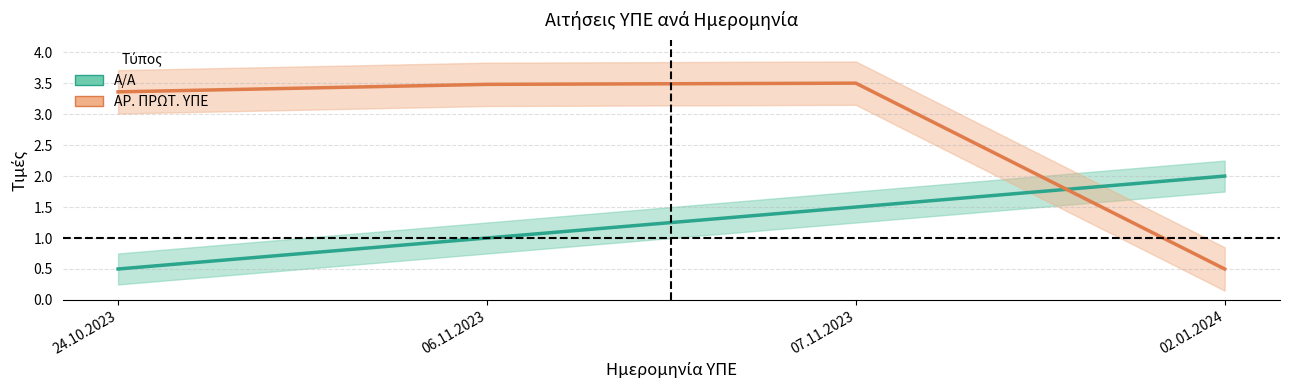

At which category does ΑΡ. ΠΡΩΤ. ΥΠΕ reach its first local peak?

07.11.2023